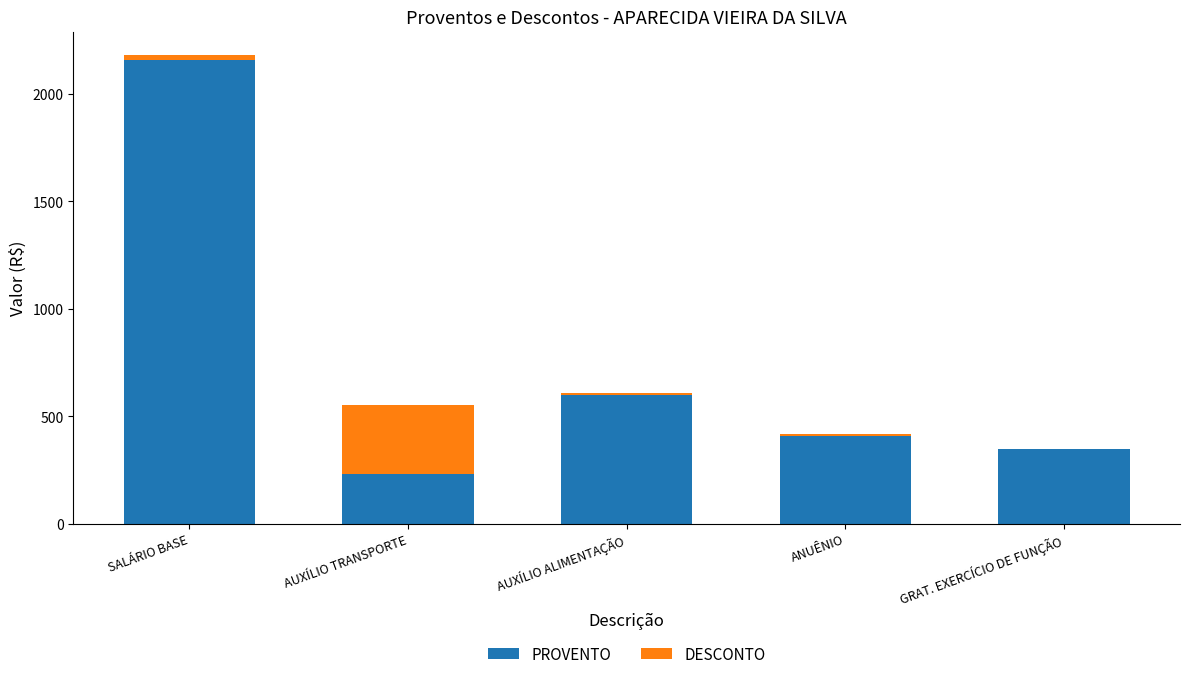

What is the sum of all PROVENTO values?

3750.7